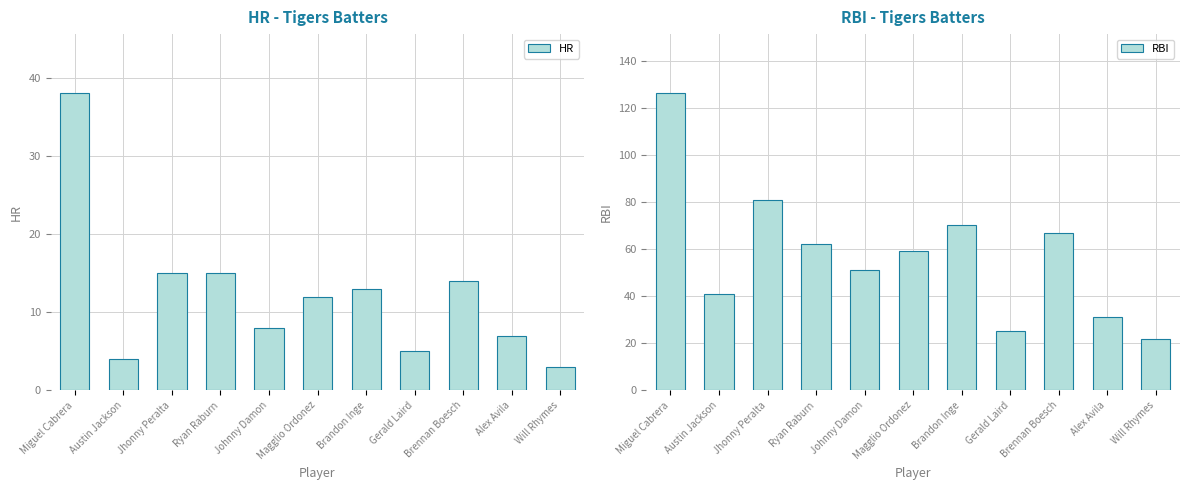

What is the sum of the HR values at Johnny Damon and Gerald Laird?

13